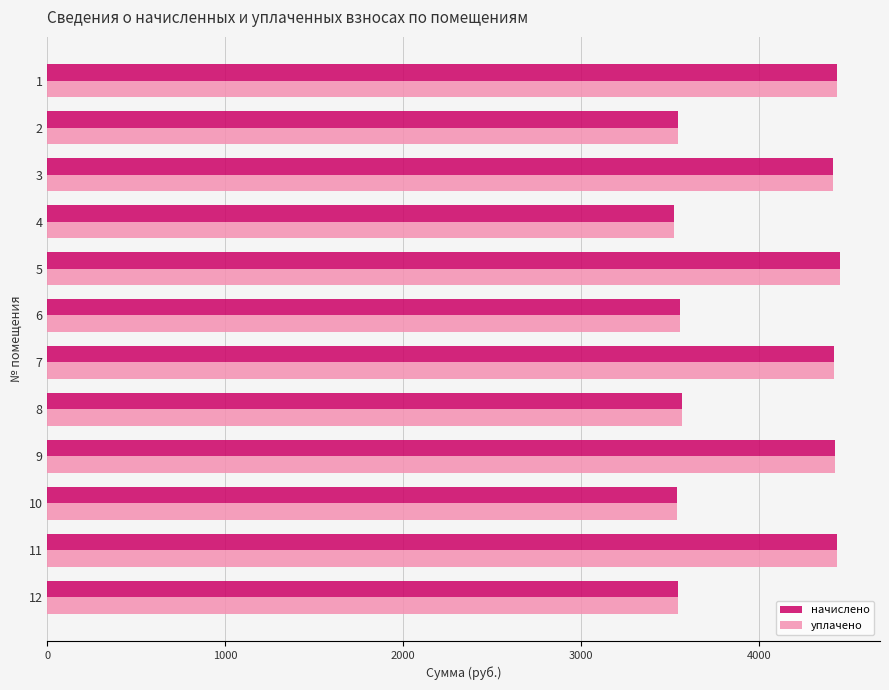

What is the lowest value of the начислено series?

3523.1